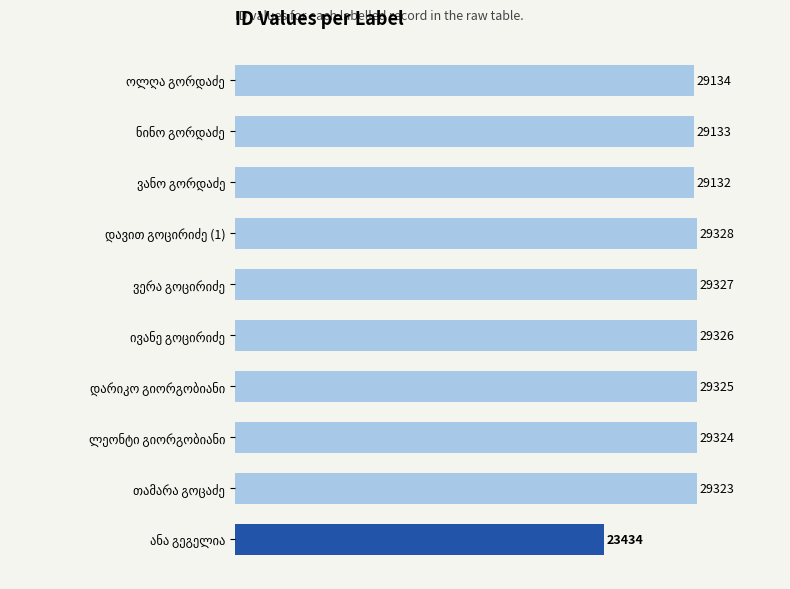

What is the minimum value shown in the chart?

23434